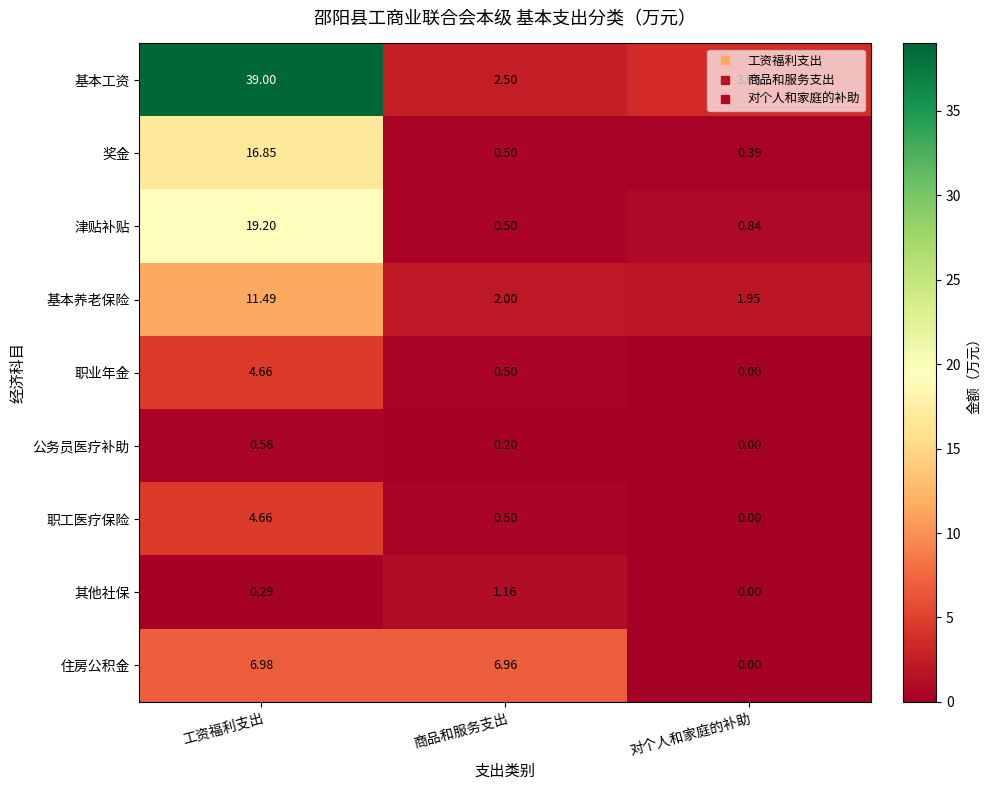

Which series changed the most between 工资福利支出 and 对个人和家庭的补助?

基本工资